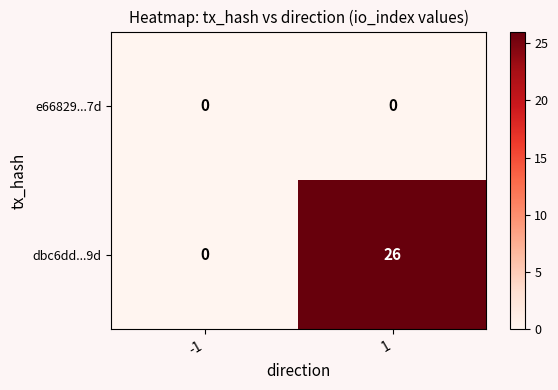

What is the average value of the dbc6dd...9d series?

13